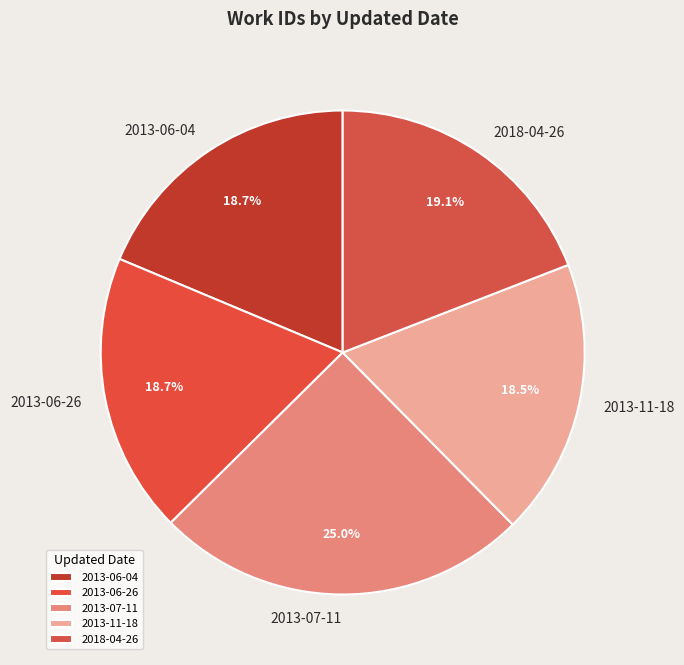

What is the total percentage of 2013-07-11 and 2013-06-04?

43.7%